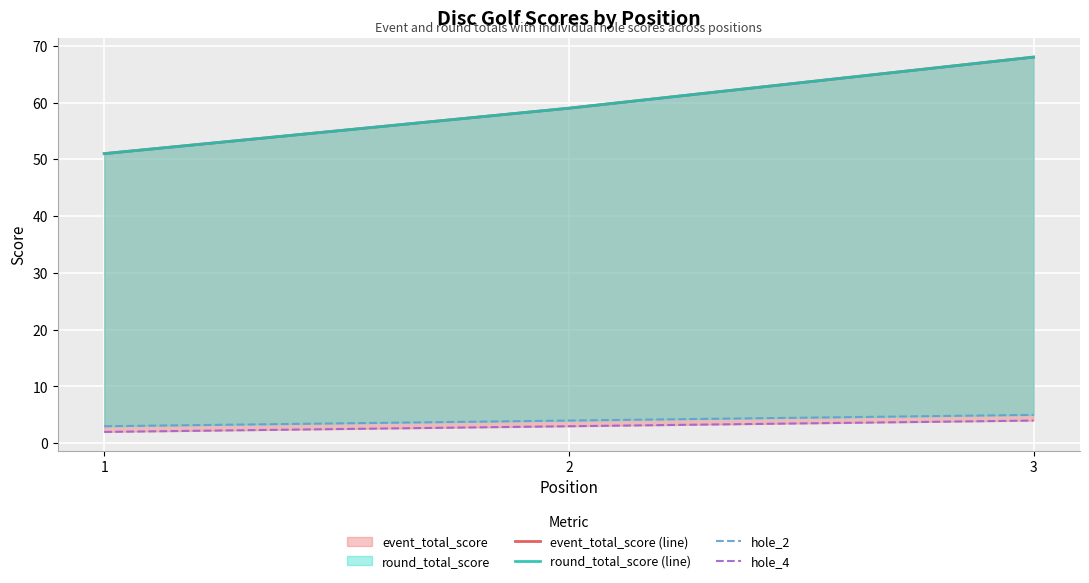

Reading left to right, list all the values displayed in this chart.

event_total_score (line): 1=51	2=59	3=68
round_total_score (line): 1=51	2=59	3=68
hole_2: 1=3	2=4	3=5
hole_4: 1=2	2=3	3=4